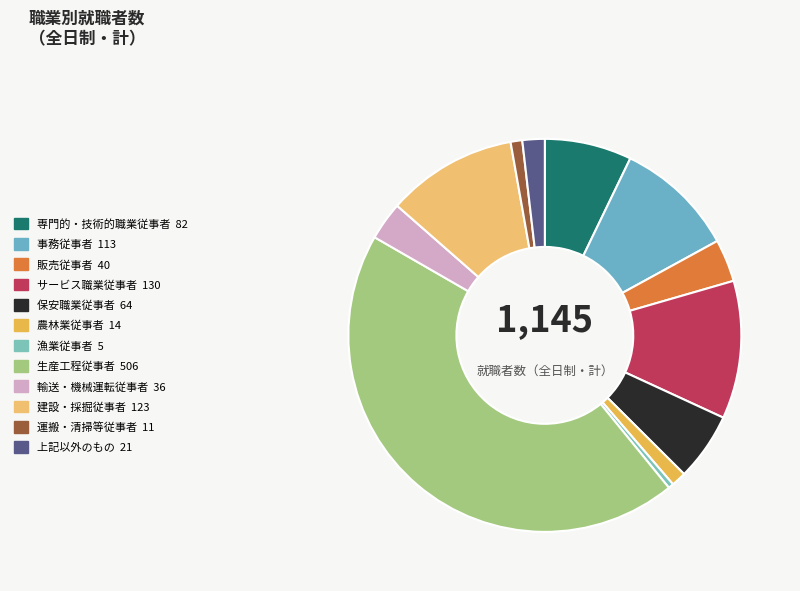

What percentage is NOT represented by 輸送・機械運転従事者?

96.9%